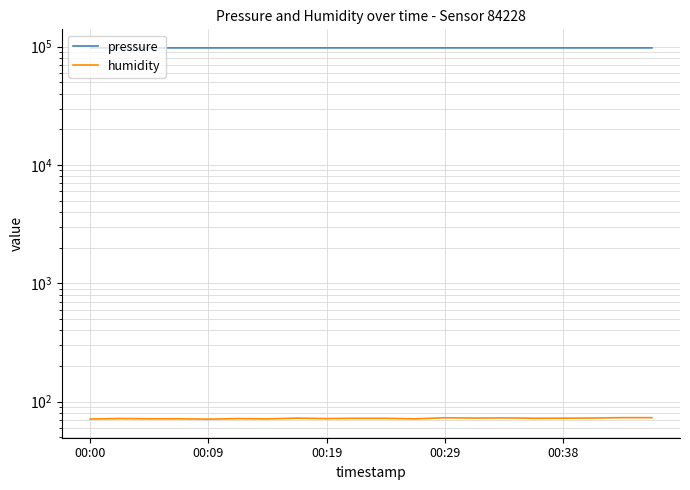

At which category does humidity reach its first local peak?

00:09